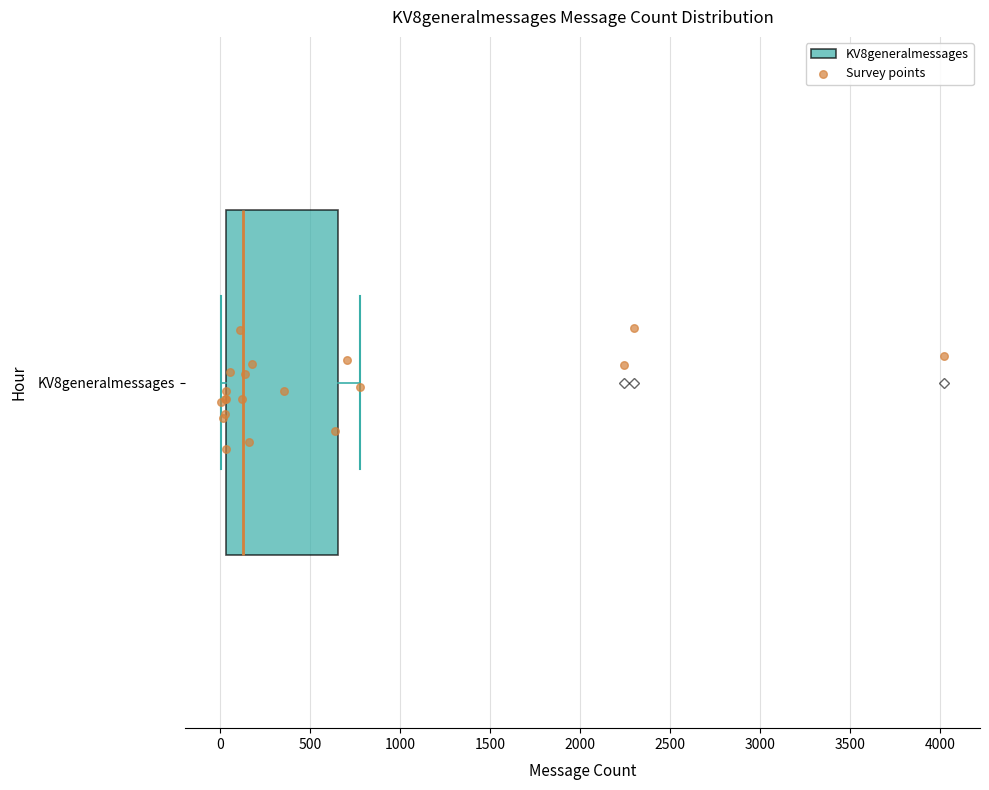

Where does the right whisker of the box for KV8generalmessages end on the x-axis? The values are not printed on the chart, so give them approximately, as read against the axis.

800